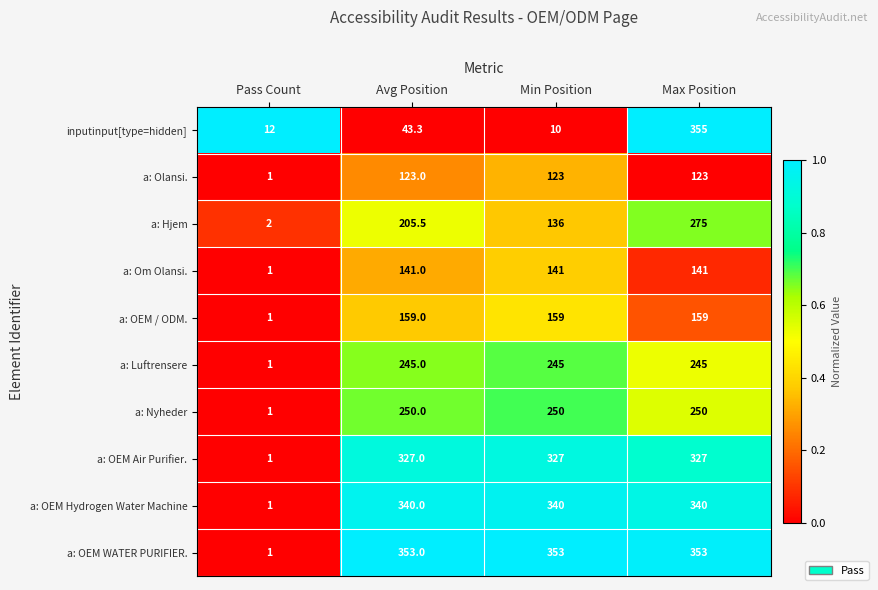

At which category is the sum across all series the highest?

Max Position